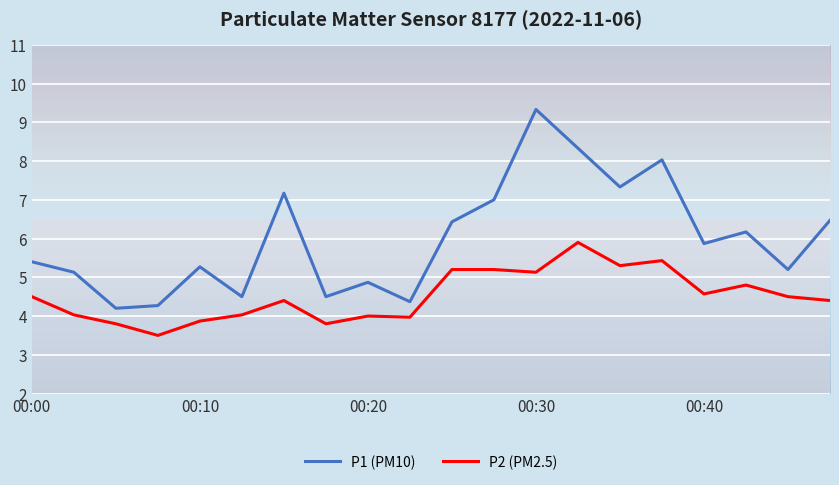

What is the maximum value shown in the chart?

9.3